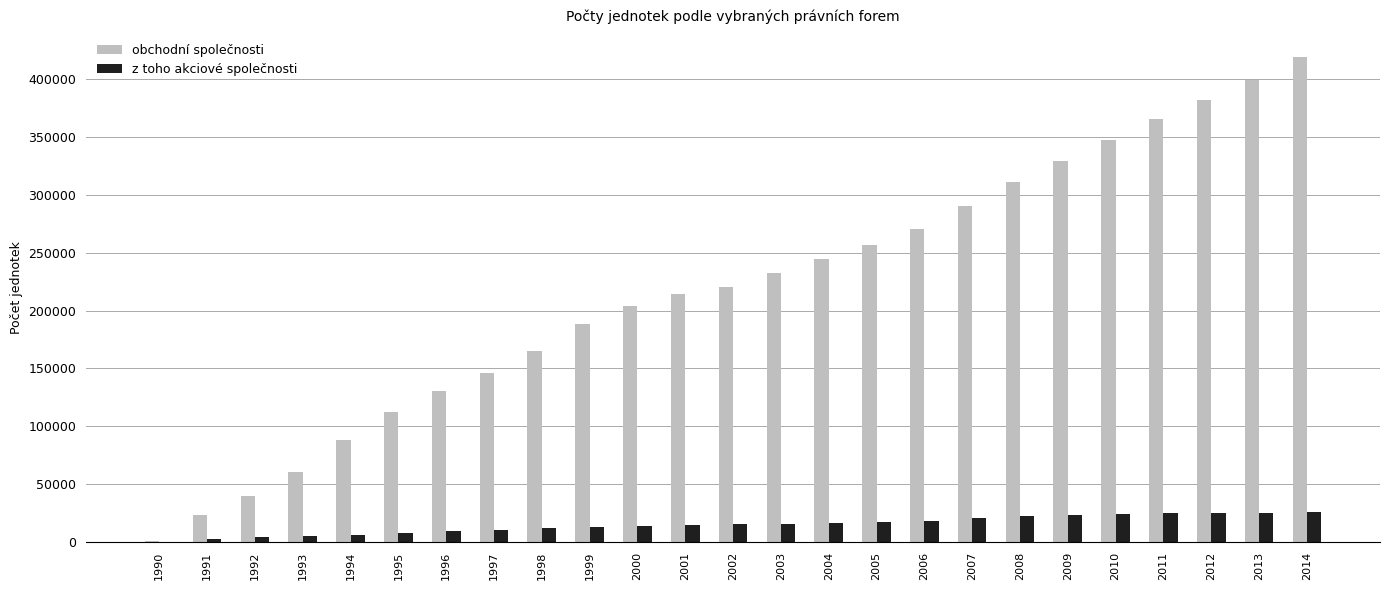

What is the greatest value displayed?

419444